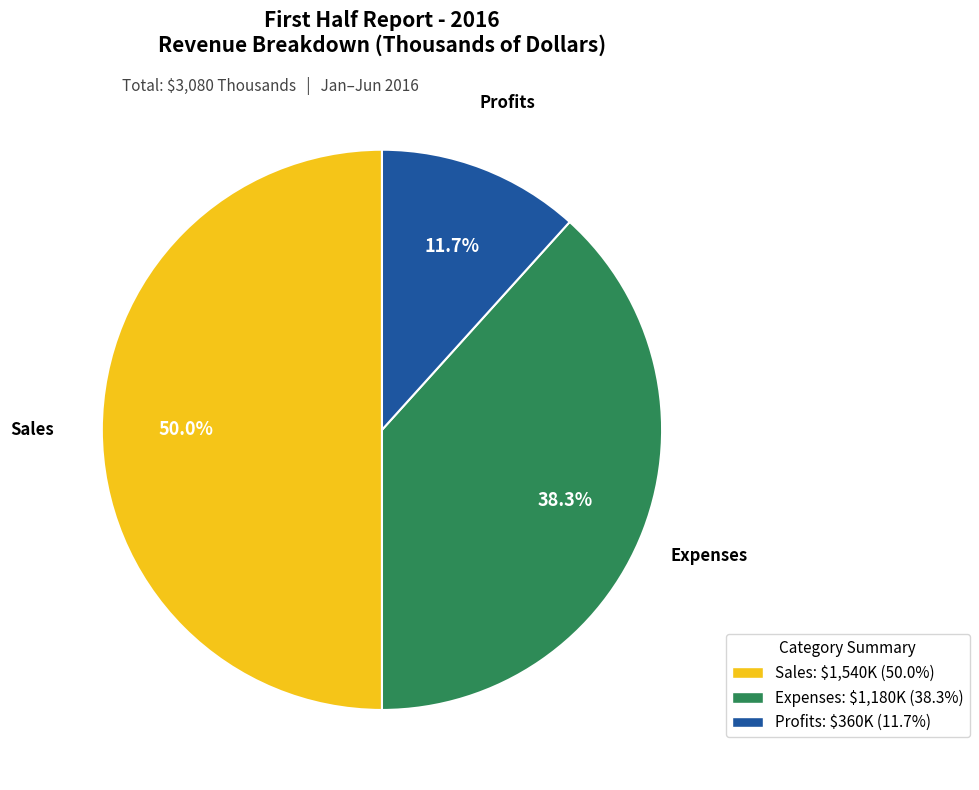

Rank the categories by value from highest to lowest.

Sales, Expenses, Profits